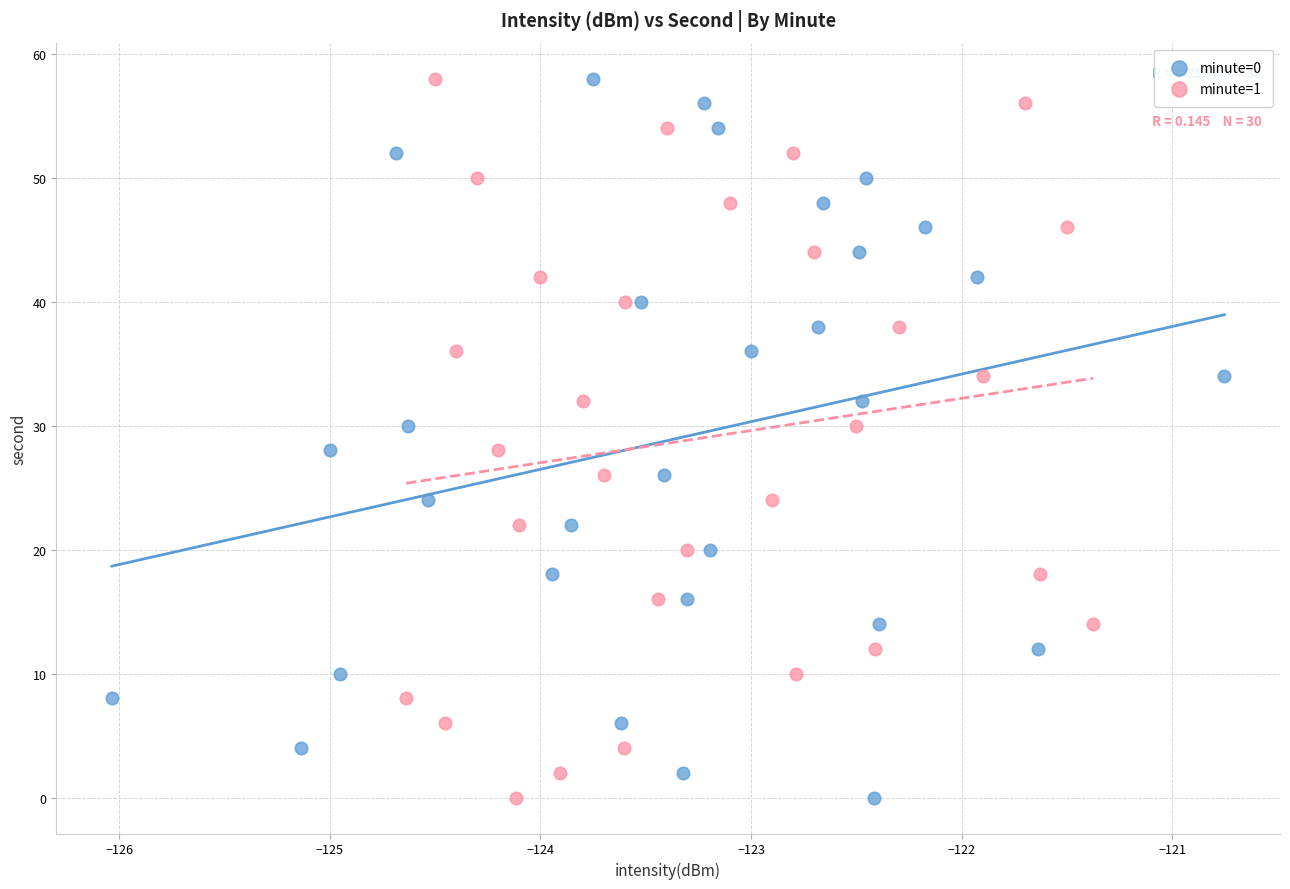

What are all the series names shown in the legend?

minute=0, minute=1